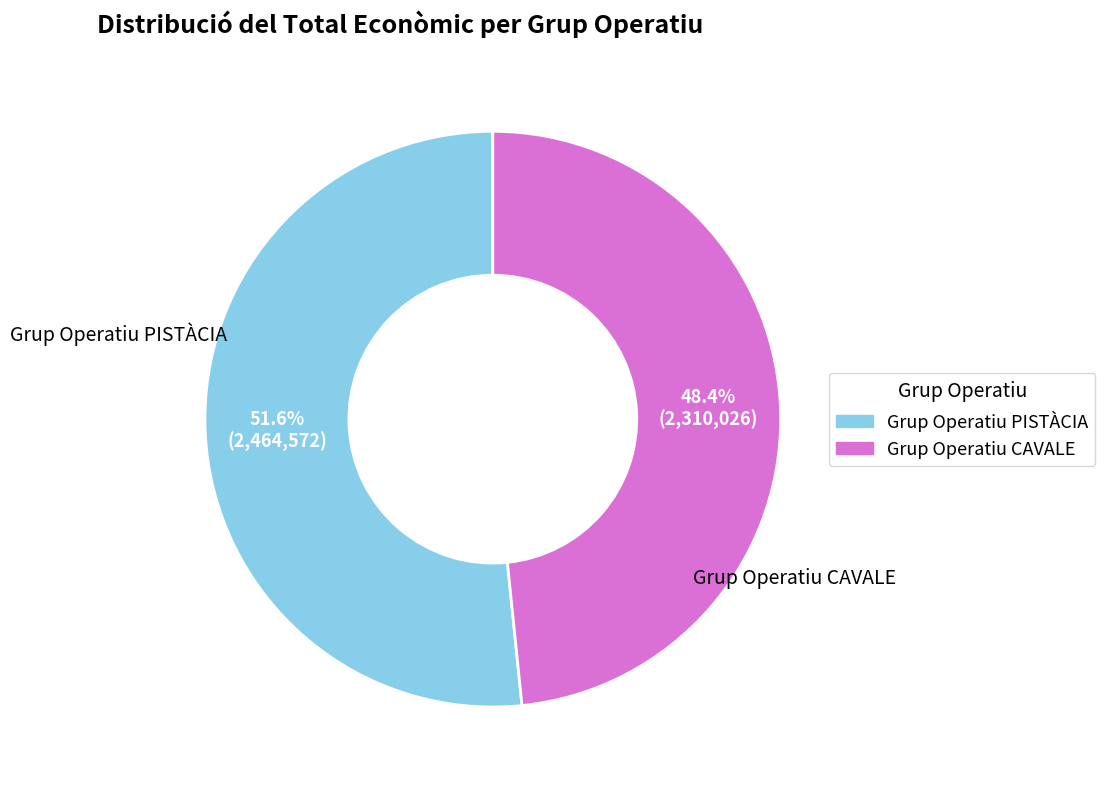

To the nearest percent, what is the difference between the largest and smallest slice percentages?

3%